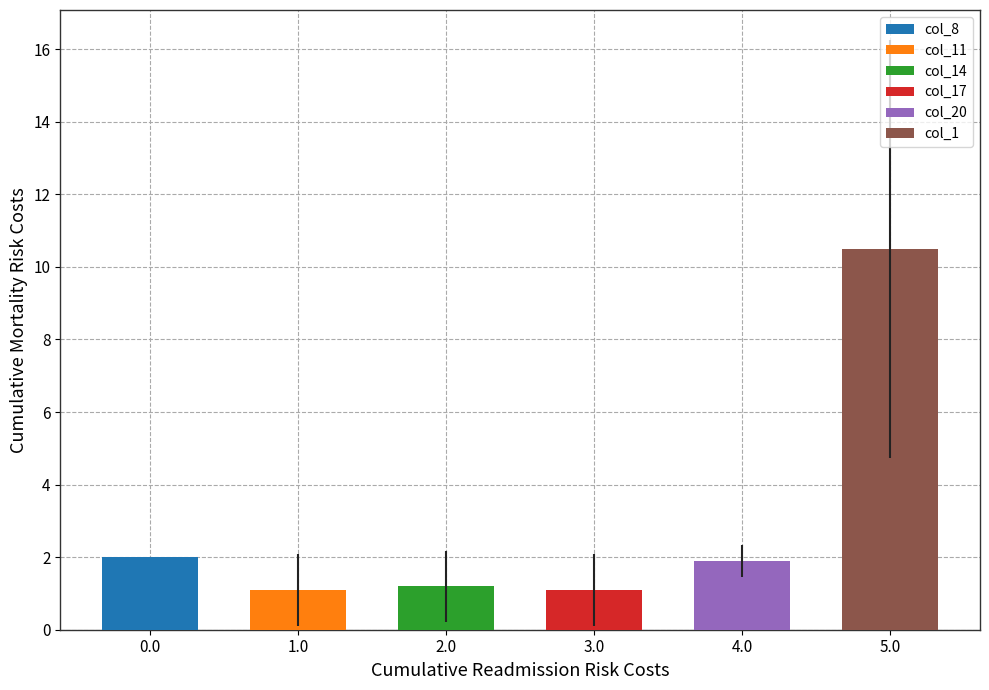

What are all the series names shown in the legend?

col_8, col_11, col_14, col_17, col_20, col_1